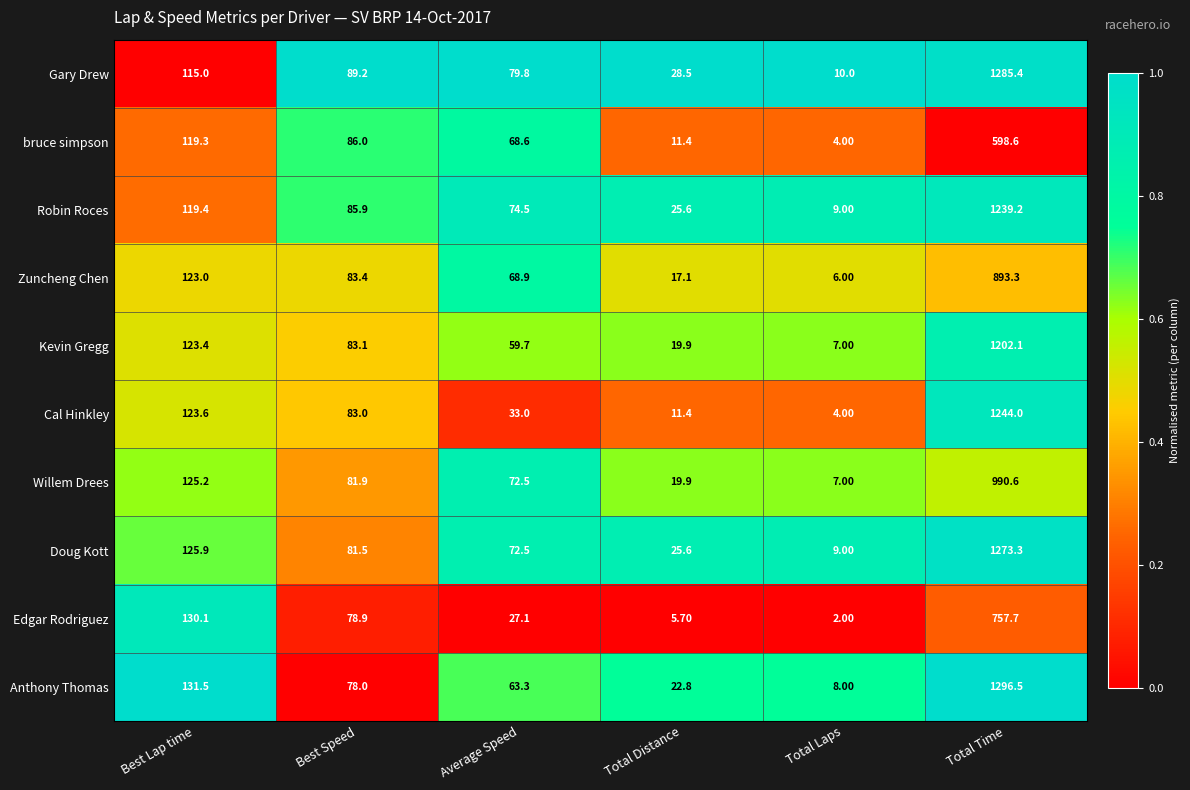

Which category has the lowest value across all series?

Total Laps